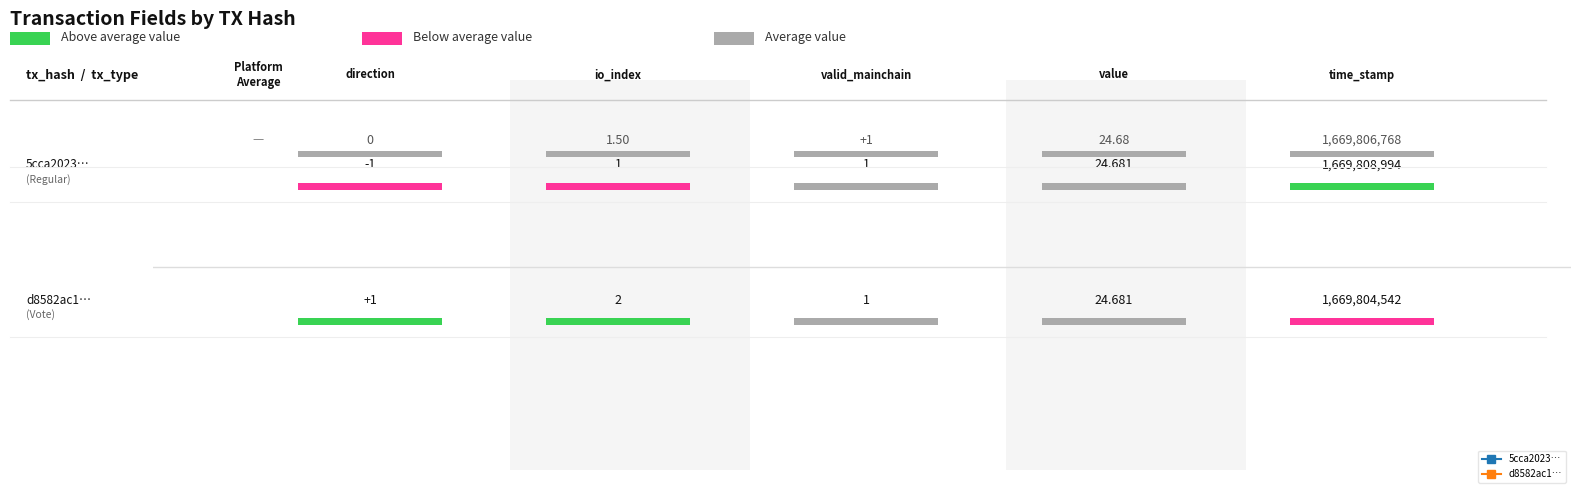

List the labels in order of d8582ac1… value, largest first.

time_stamp, value, io_index, direction, valid_mainchain